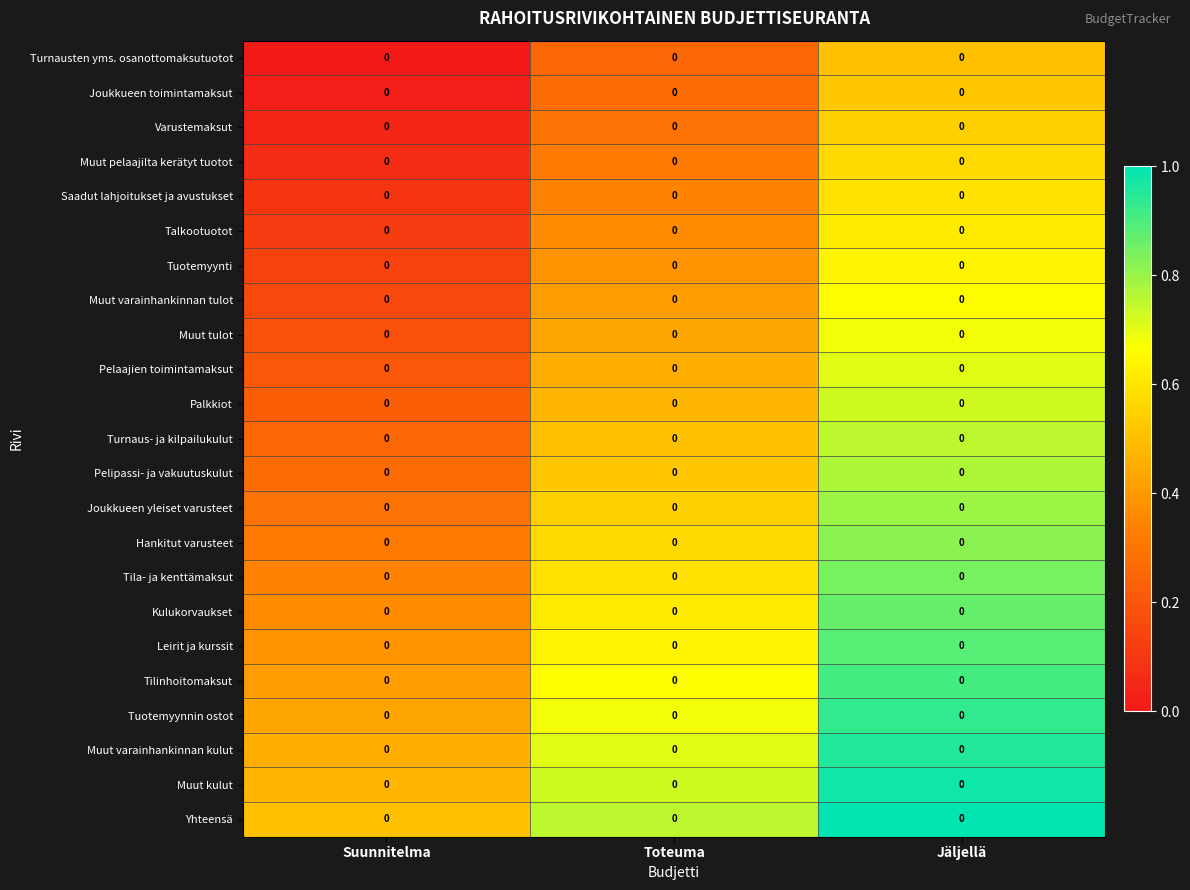

True or false: Turnausten yms. osanottomaksutuotot has a value of 0.3 at Suunnitelma.

False